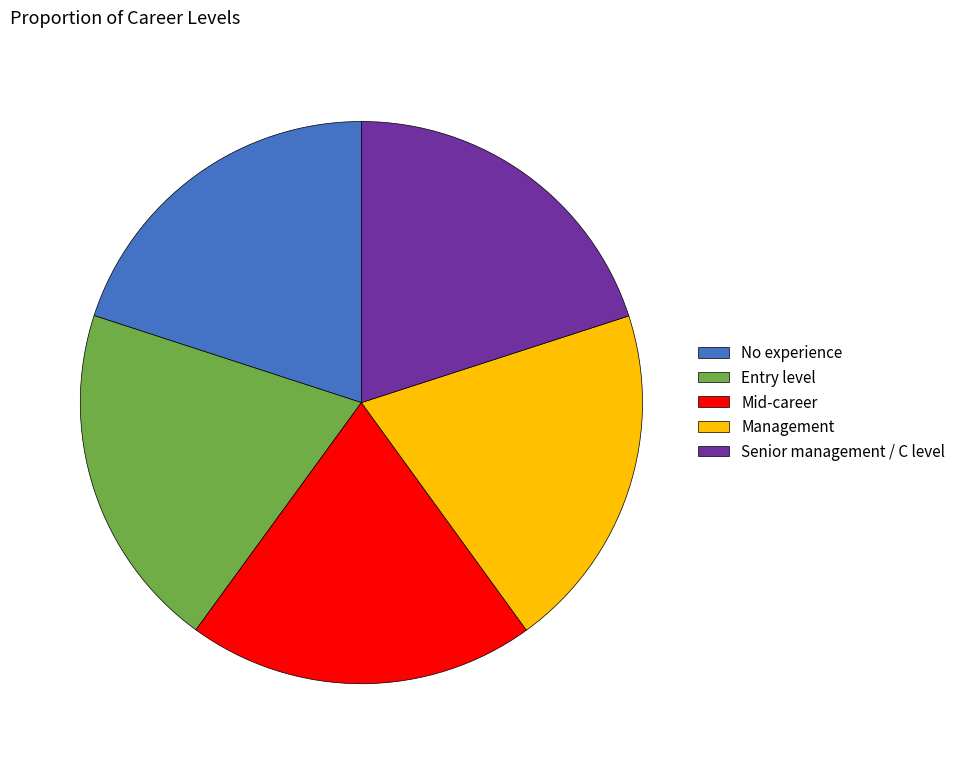

Is it true that Senior management / C level is 20% of the pie?

True